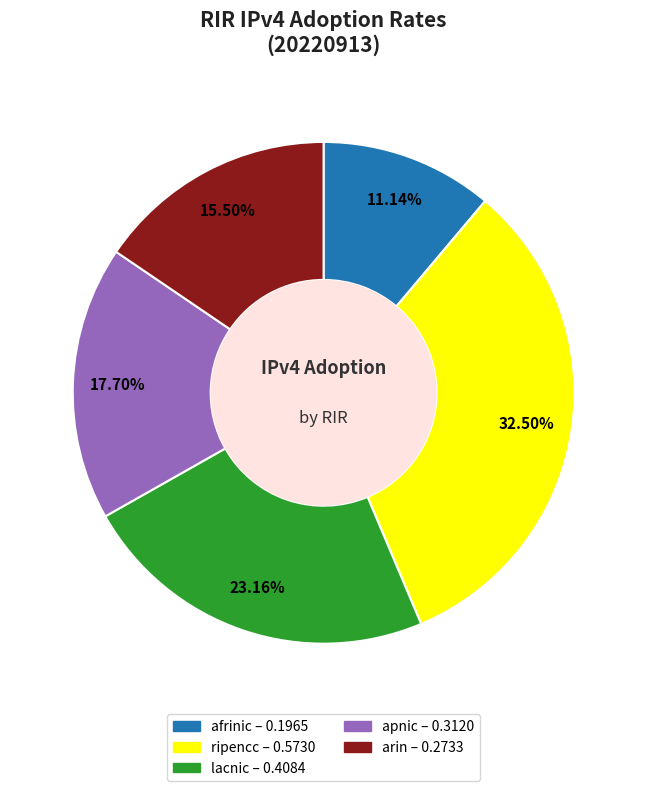

To the nearest percent, what is the average slice percentage?

20%